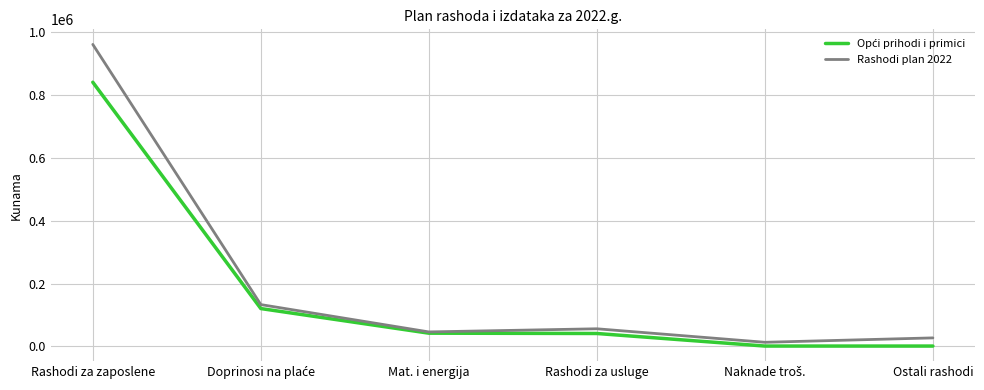

What is the difference between the second highest and second lowest values in the Rashodi plan 2022 series?

106001.9